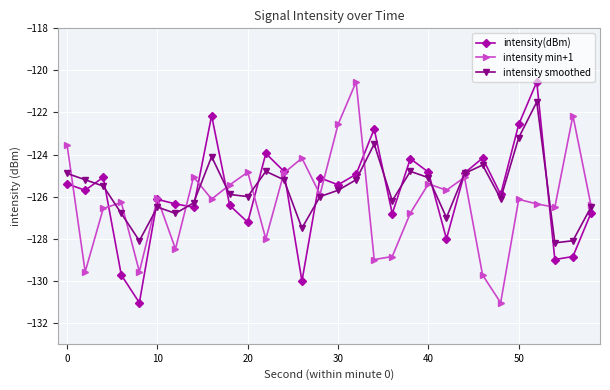

What is the difference between the second highest and second lowest values in the intensity(dBm) series?

7.9